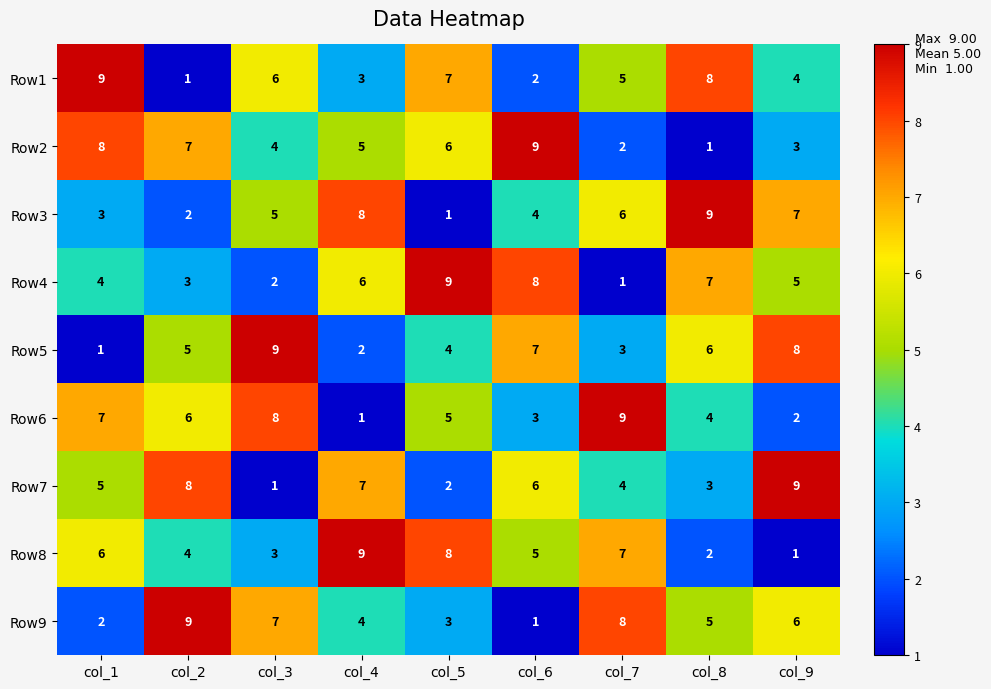

At which label does Row6 reach its peak?

col_7